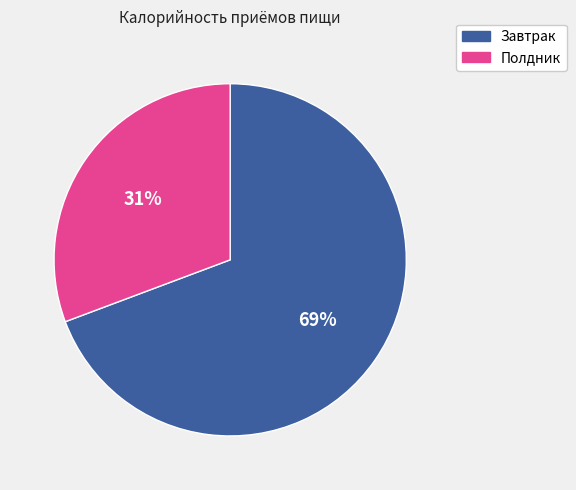

Do Полдник and Завтрак together represent more than half of the pie?

Yes